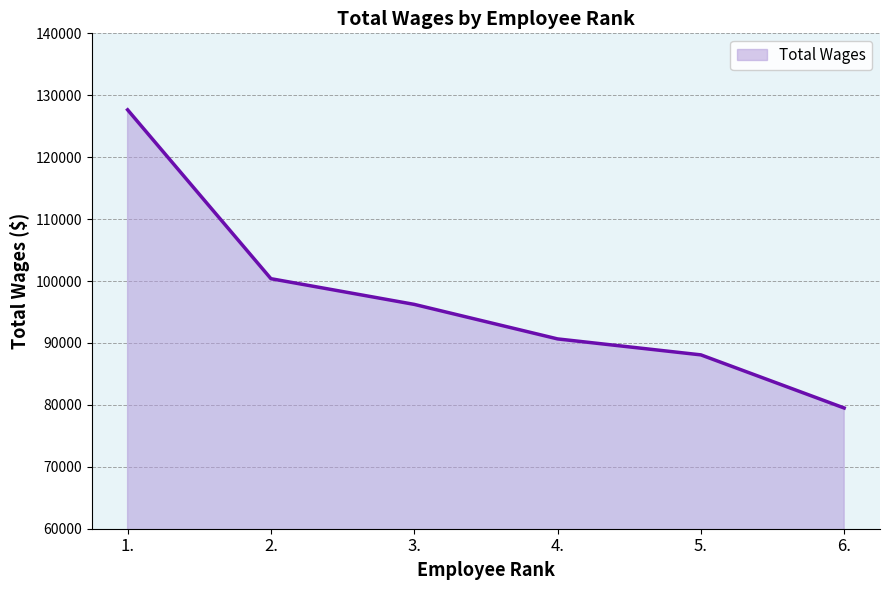

Between 3. and 4., which is larger?

3.